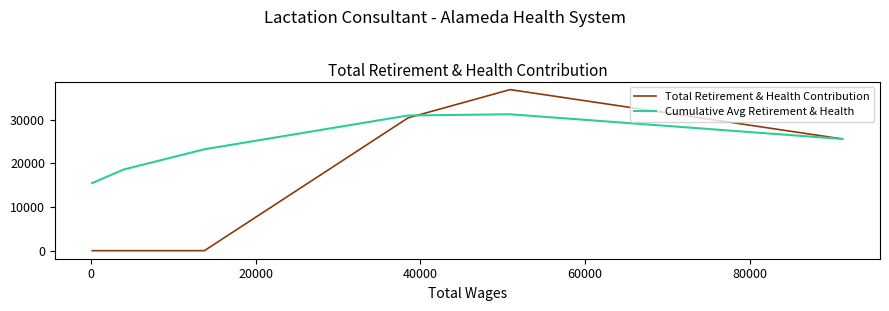

How many lines are shown in the chart?

2